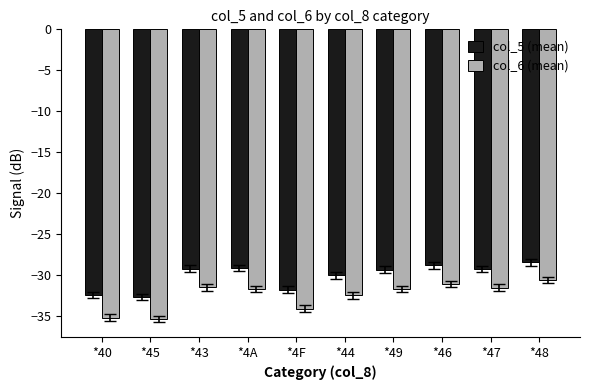

The value of col_5 (mean) at *43 is -13.0. True or false?

False